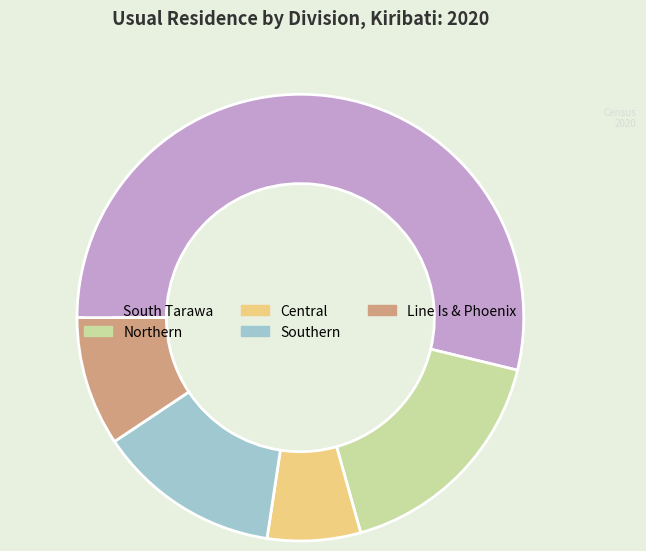

True or false: Northern accounts for 30% of the total.

False